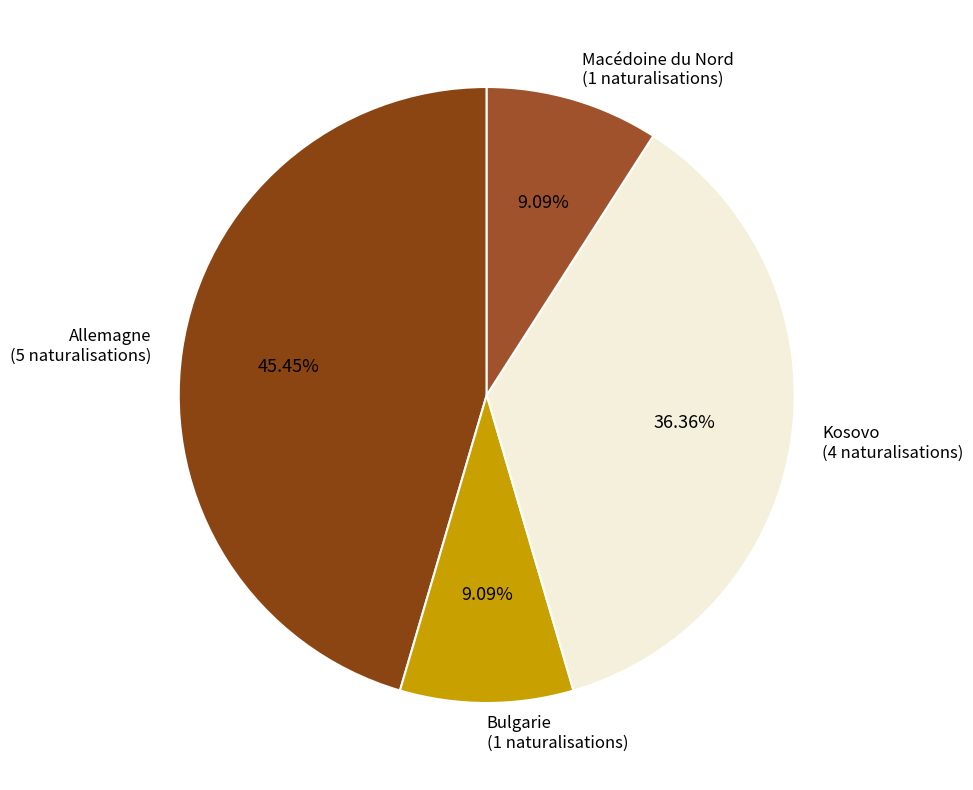

Is the sum of Allemagne and Bulgarie greater than half?

Yes